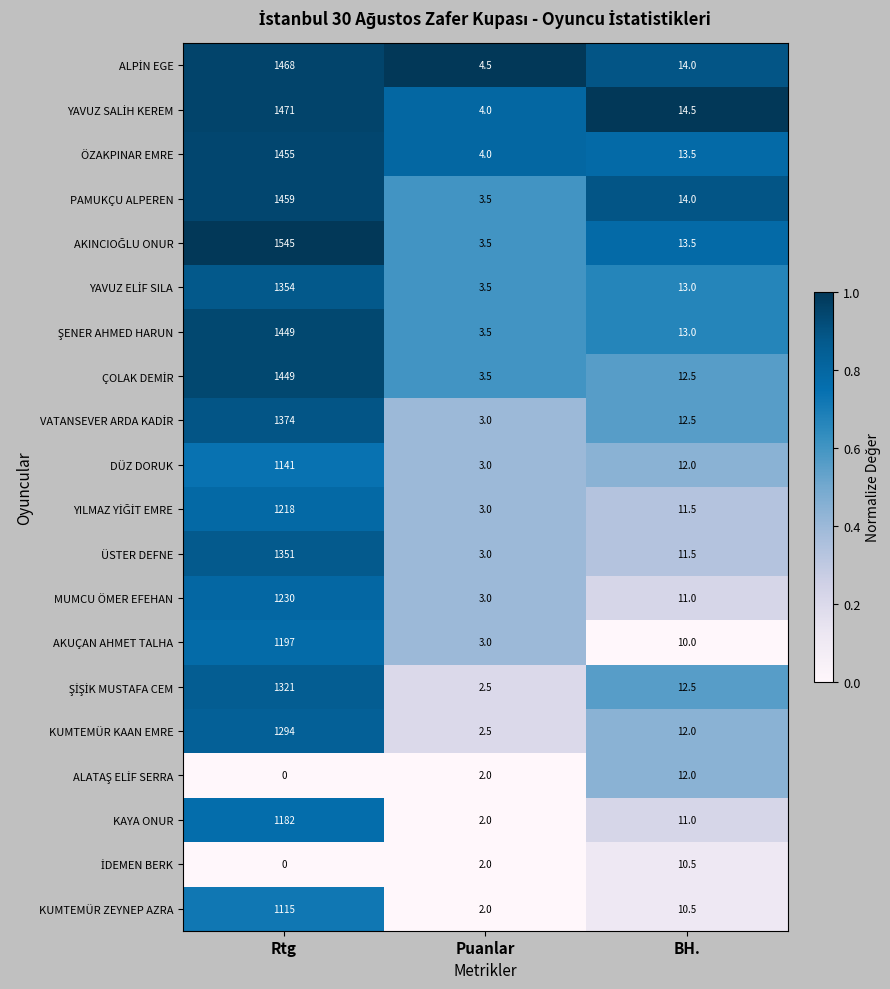

How many data points in ÜSTER DEFNE are less than 11?

1